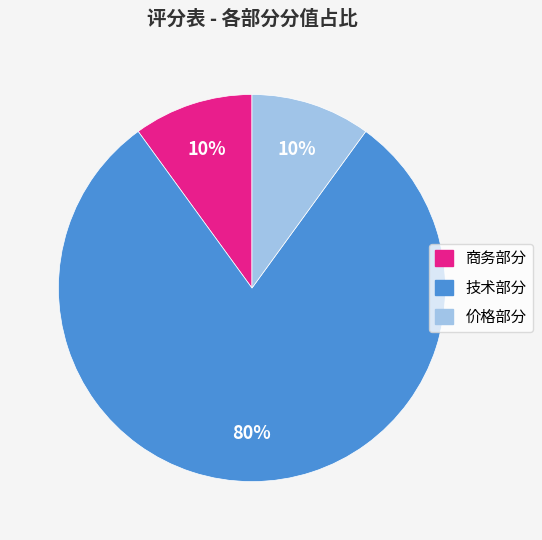

The 技术部分 slice represents 68% of the pie. True or false?

False